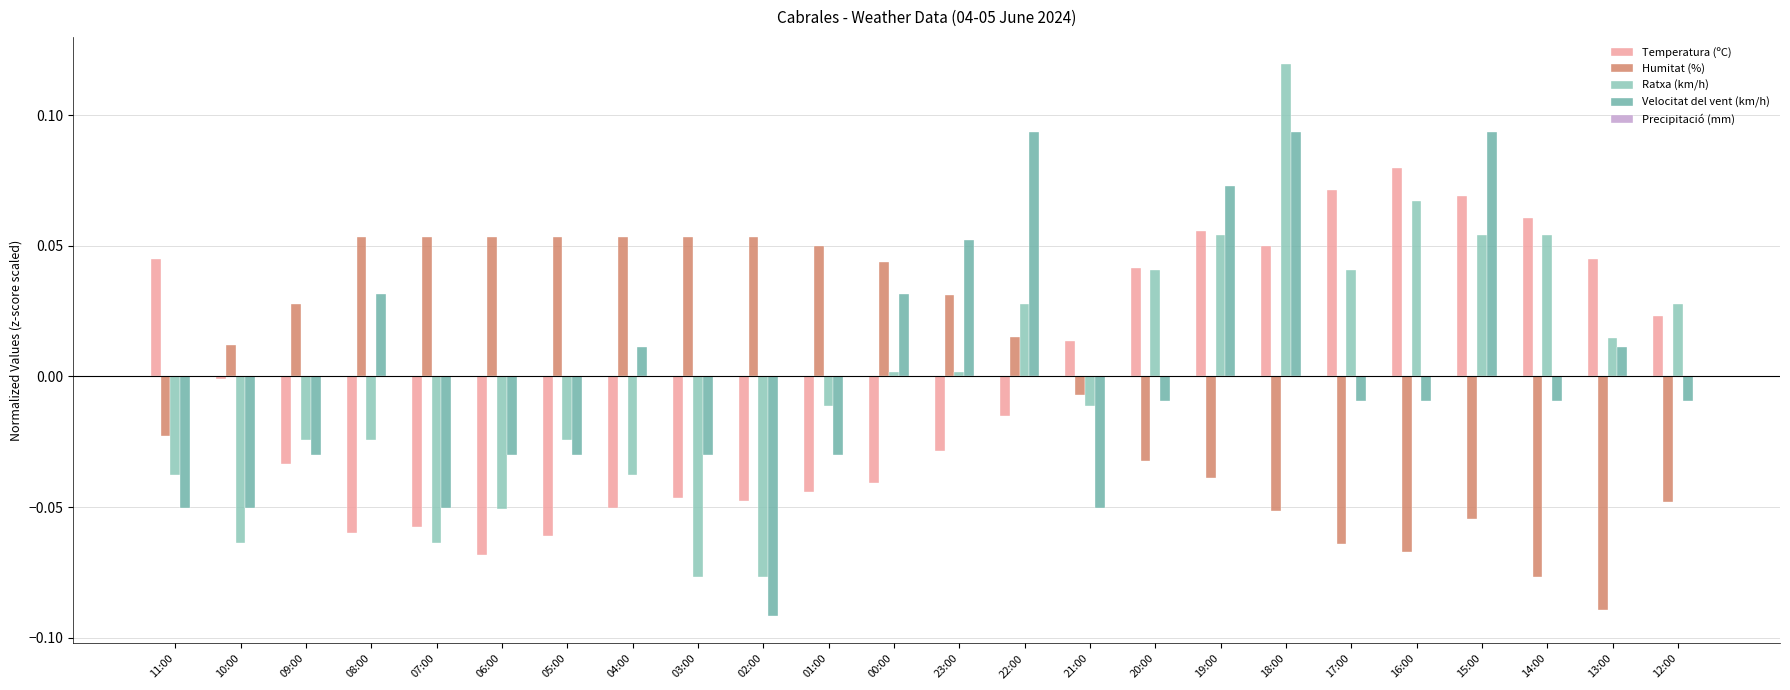

Reading right to left, extract all data points from this chart.

Temperatura (ºC): 0.0	0.0	0.1	0.1	0.1	0.1	0.0	0.1	0.0	0.0	-0.0	-0.0	-0.0	-0.0	-0.0	-0.0	-0.1	-0.1	-0.1	-0.1	-0.1	-0.0	-0.0	0.0
Humitat (%): -0.0	-0.1	-0.1	-0.1	-0.1	-0.1	-0.1	-0.0	-0.0	-0.0	0.0	0.0	0.0	0.1	0.1	0.1	0.1	0.1	0.1	0.1	0.1	0.0	0.0	-0.0
Ratxa (km/h): 0.0	0.0	0.1	0.1	0.1	0.0	0.1	0.1	0.0	-0.0	0.0	0.0	0.0	-0.0	-0.1	-0.1	-0.0	-0.0	-0.1	-0.1	-0.0	-0.0	-0.1	-0.0
Velocitat del vent (km/h): -0.0	0.0	-0.0	0.1	-0.0	-0.0	0.1	0.1	-0.0	-0.1	0.1	0.1	0.0	-0.0	-0.1	-0.0	0.0	-0.0	-0.0	-0.1	0.0	-0.0	-0.1	-0.1
Precipitació (mm): 0.0	0.0	0.0	0.0	0.0	0.0	0.0	0.0	0.0	0.0	0.0	0.0	0.0	0.0	0.0	0.0	0.0	0.0	0.0	0.0	0.0	0.0	0.0	0.0